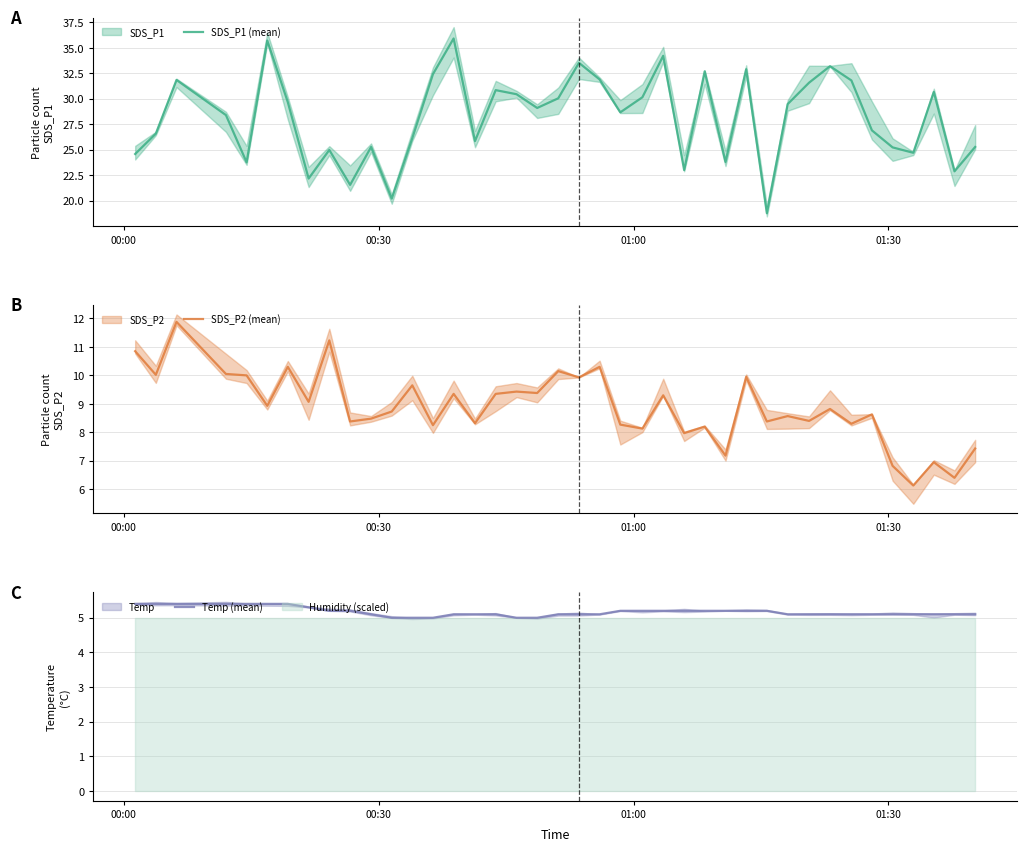

What is the minimum value for SDS_P1 (mean)?

18.8